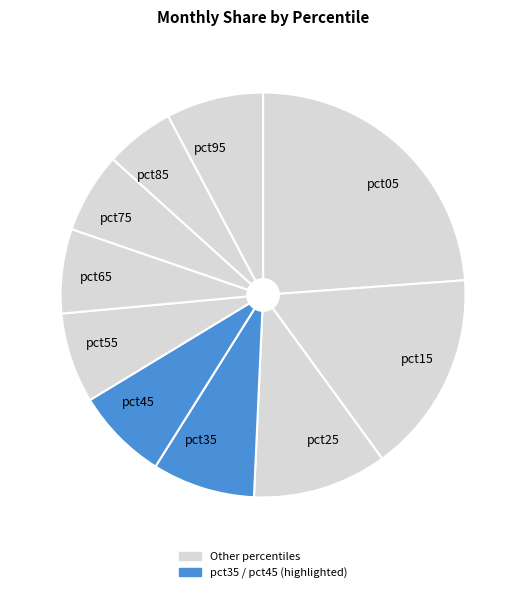

Approximately how many times larger is the value at pct65 compared to pct05?

0.3